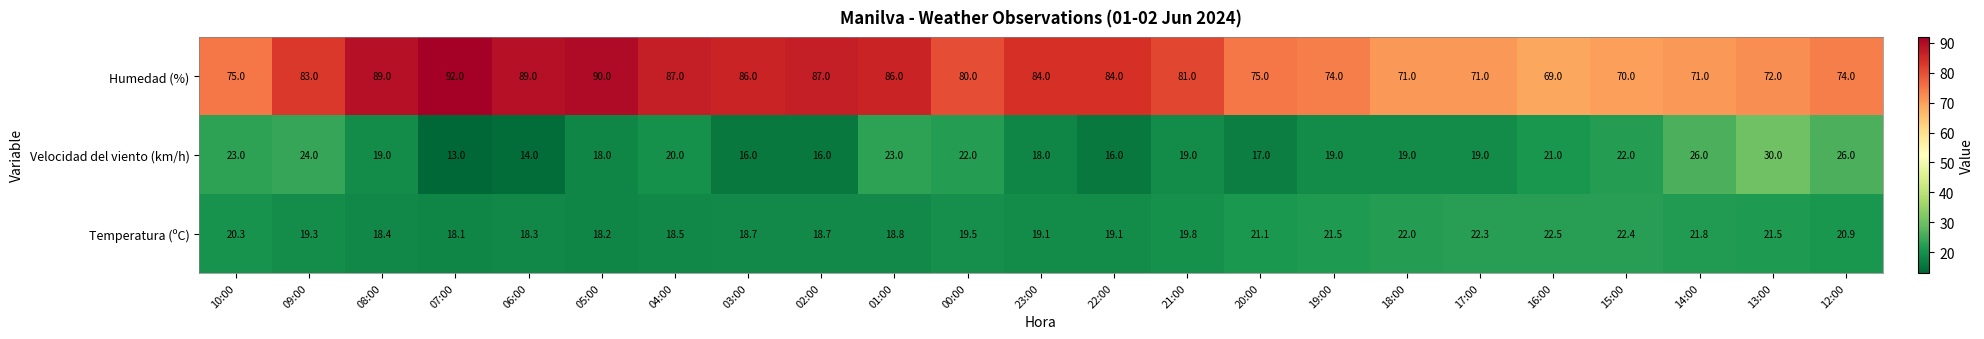

At which label does Velocidad del viento (km/h) first exceed 19?

10:00